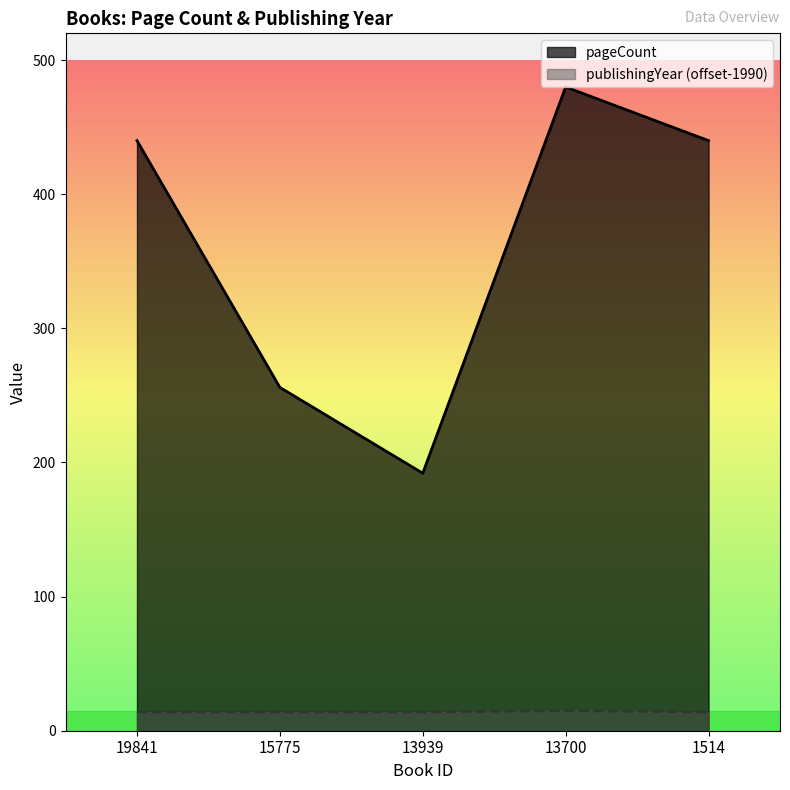

Read the publishingYear value at 13700.

15